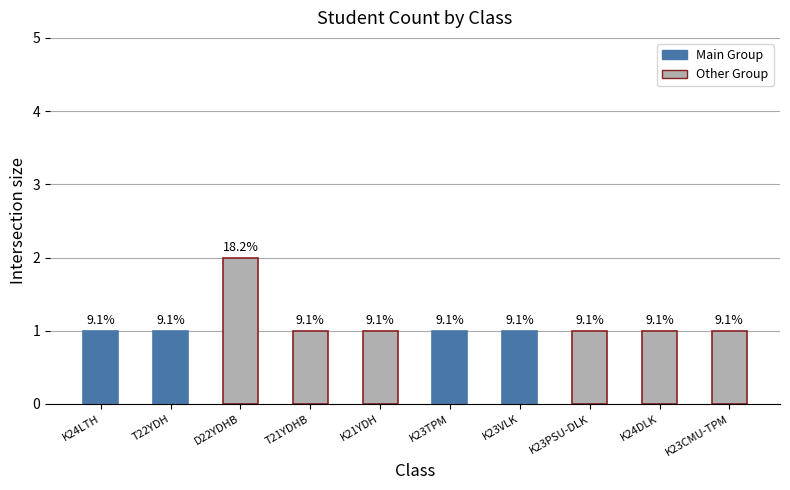

List the labels in order of value, smallest first.

K24LTH, T22YDH, T21YDHB, K21YDH, K23TPM, K23VLK, K23PSU-DLK, K24DLK, K23CMU-TPM, D22YDHB